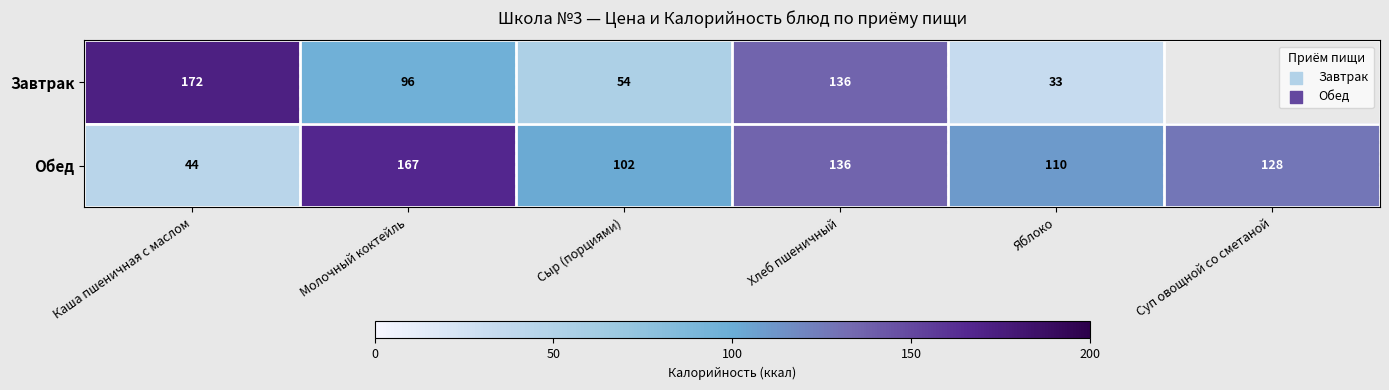

At which label does Обед first exceed 128?

Молочный коктейль